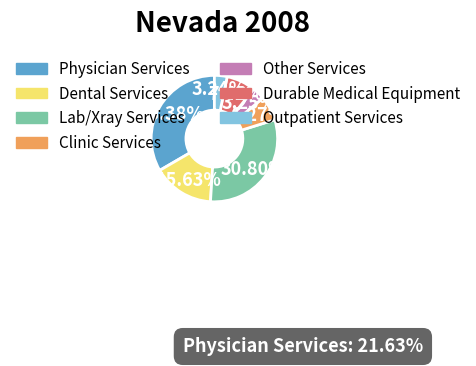

How much of the chart is everything except Outpatient Services?

96.8%